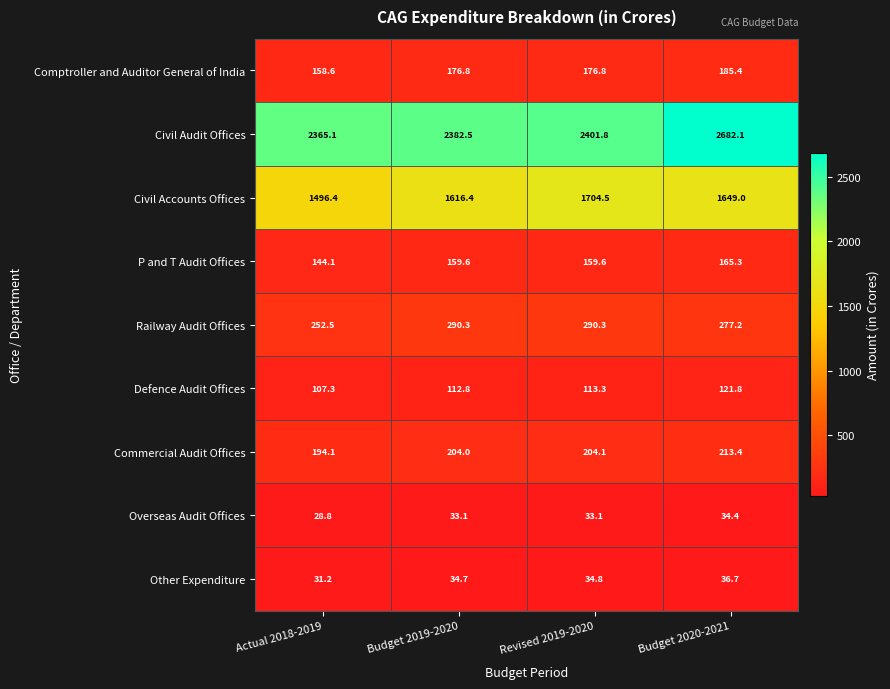

Where does the Civil Accounts Offices series first go above 1649?

Revised 2019-2020